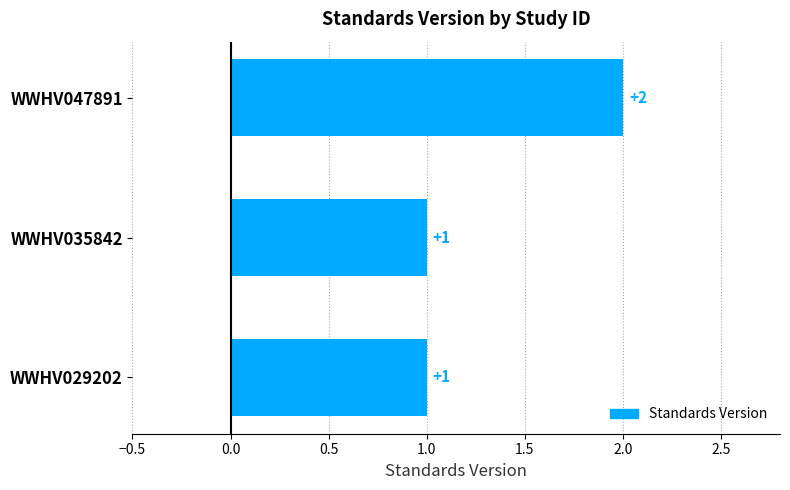

Is it true that the value at WWHV029202 is 1?

True